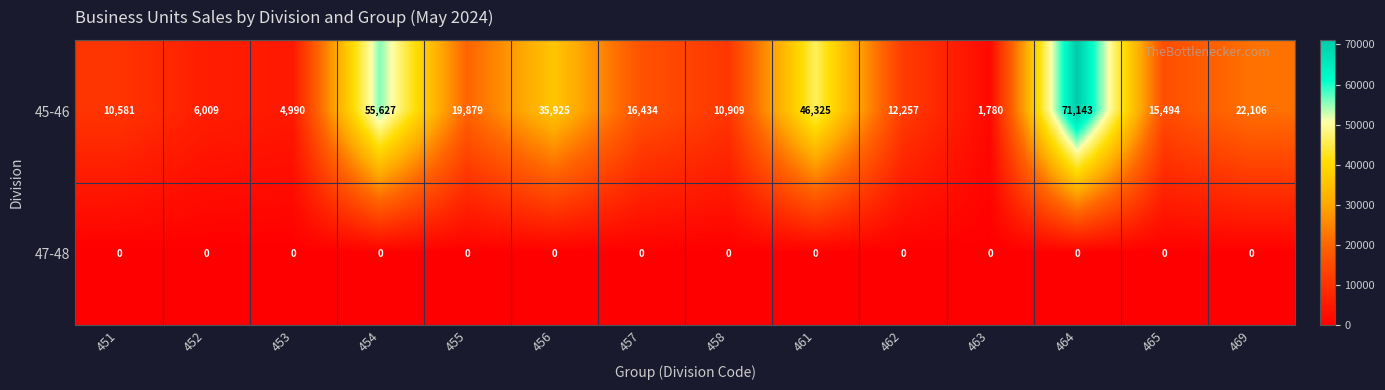

List the series in order of their peak value, highest first.

45-46, 47-48